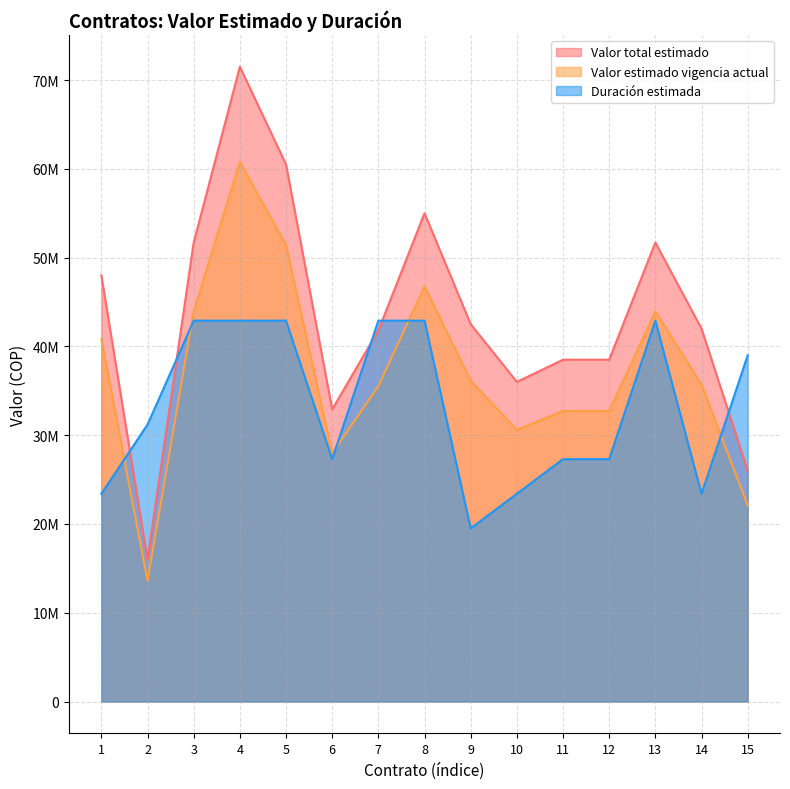

What are all the series names shown in the legend?

Valor total estimado, Valor estimado vigencia actual, Duración estimada